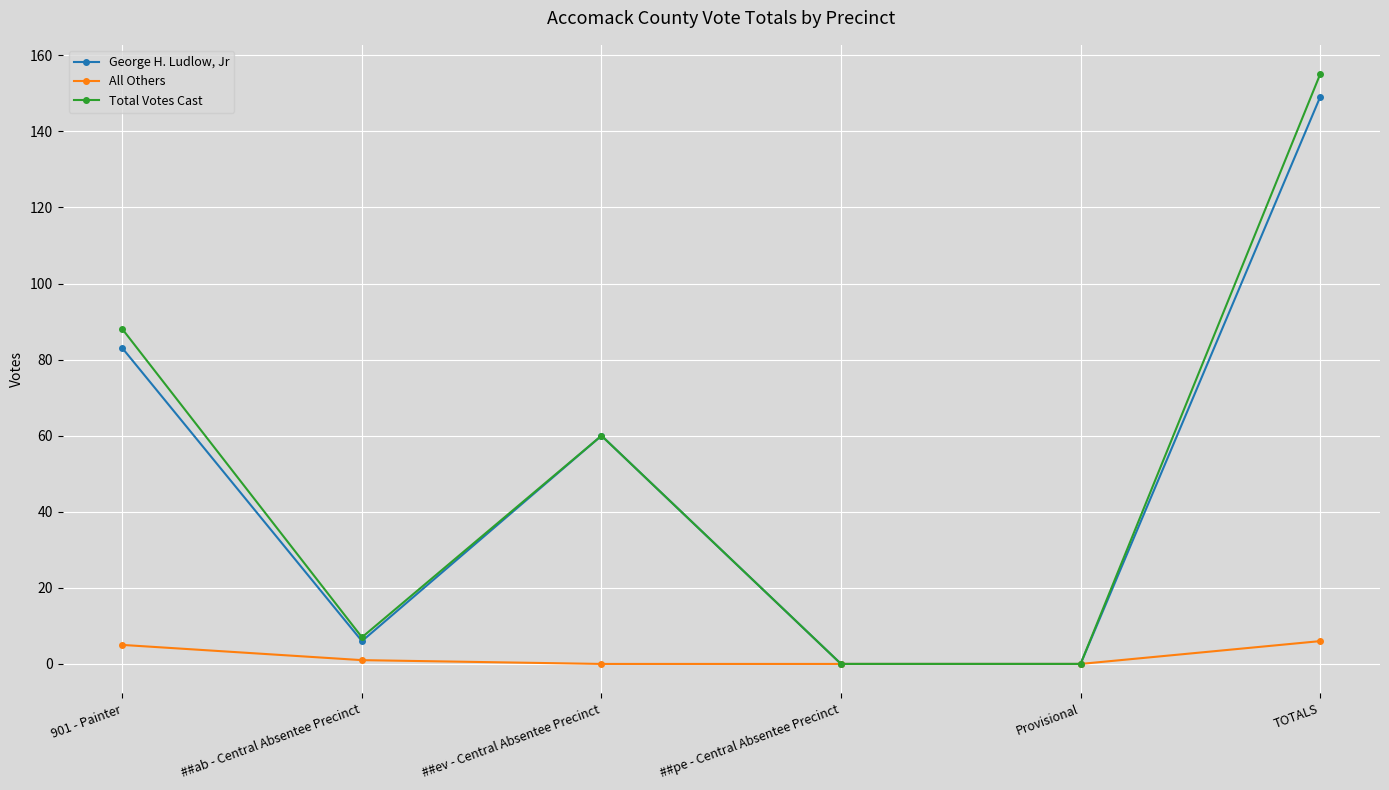

Which series has the largest range (max minus min)?

Total Votes Cast